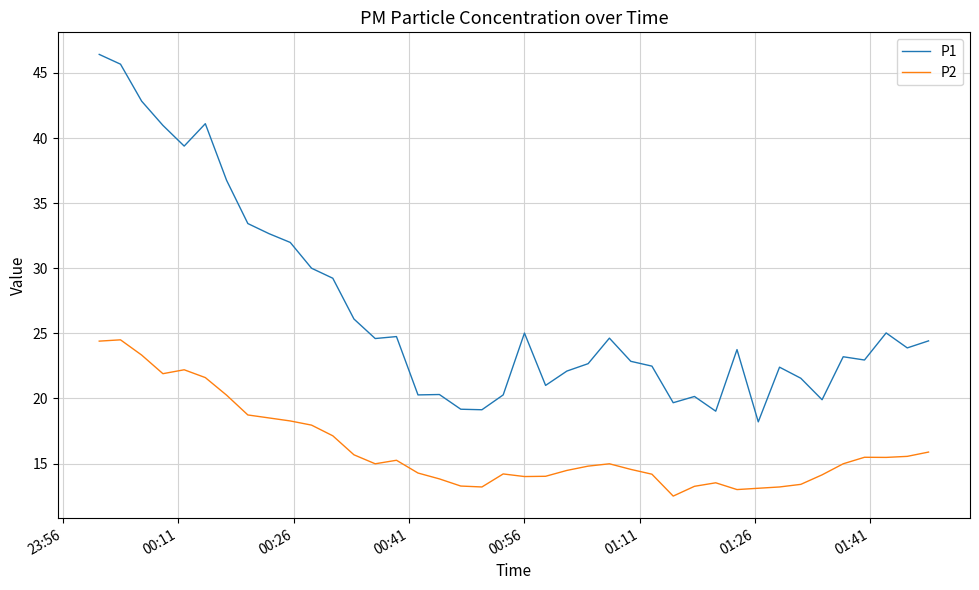

Rank the series by their maximum value, from highest to lowest.

P1, P2